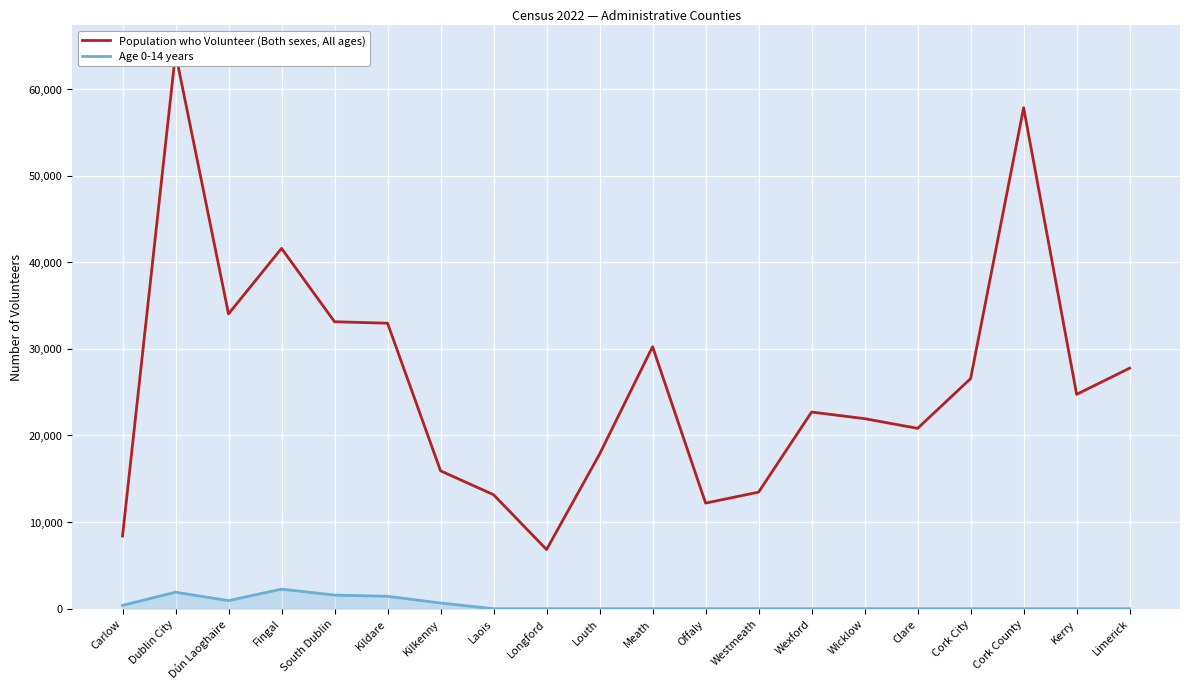

What is the label of the 18th point from the right?

Dún Laoghaire